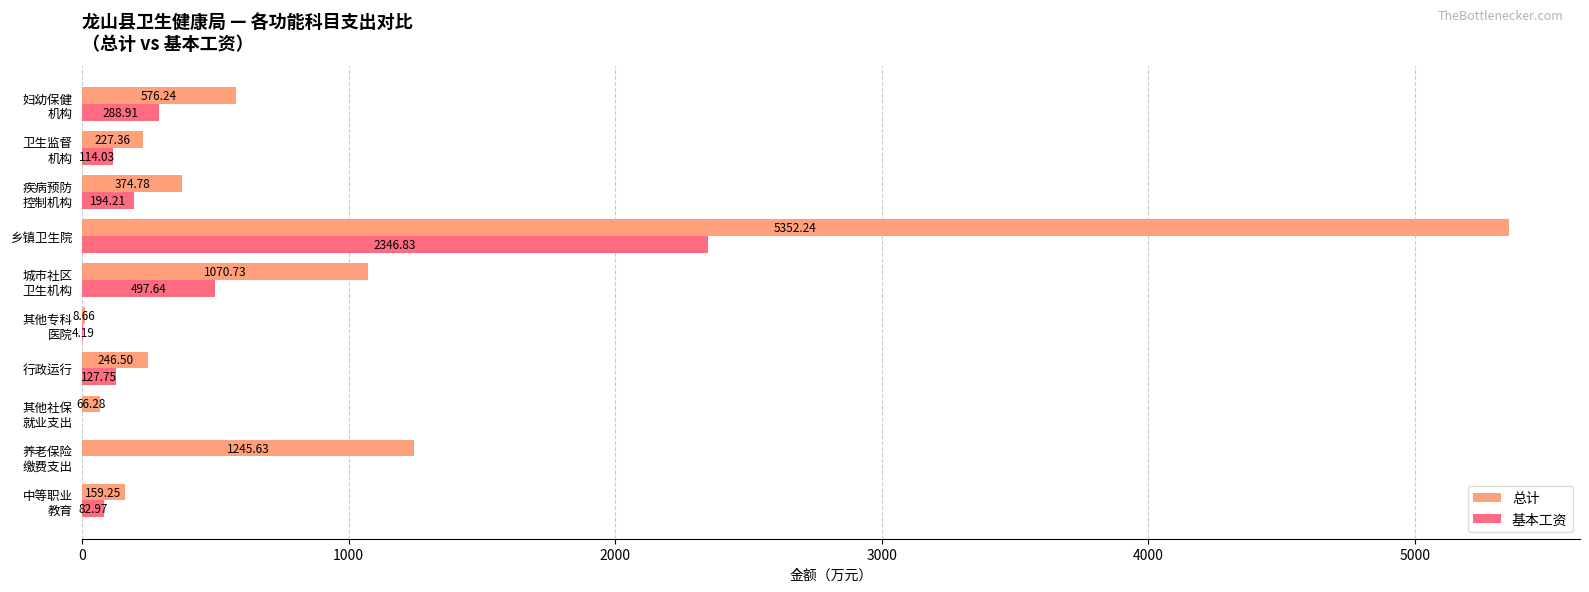

What is the sum of all 基本工资 values?

3656.5